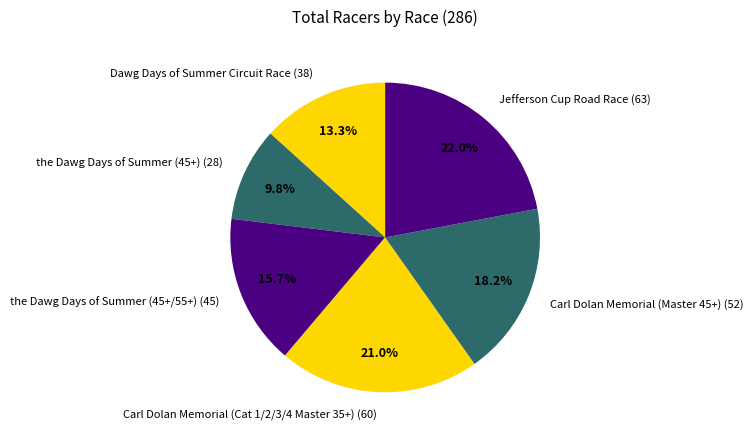

What is the ratio of the value at the Dawg Days of Summer (45+) (28) to the value at Jefferson Cup Road Race (63)?

0.4